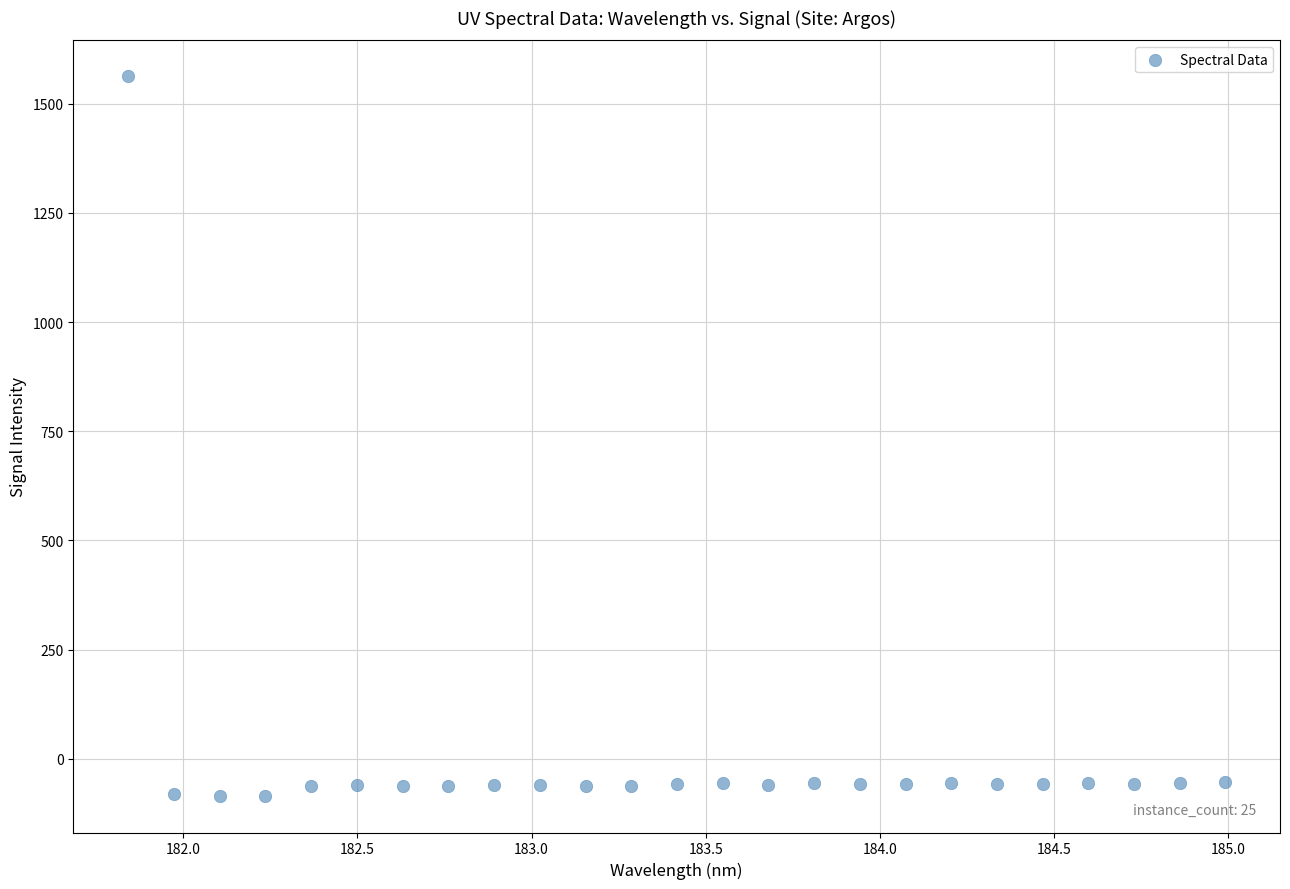

What is the range of Y values (max minus min)?

1648.9